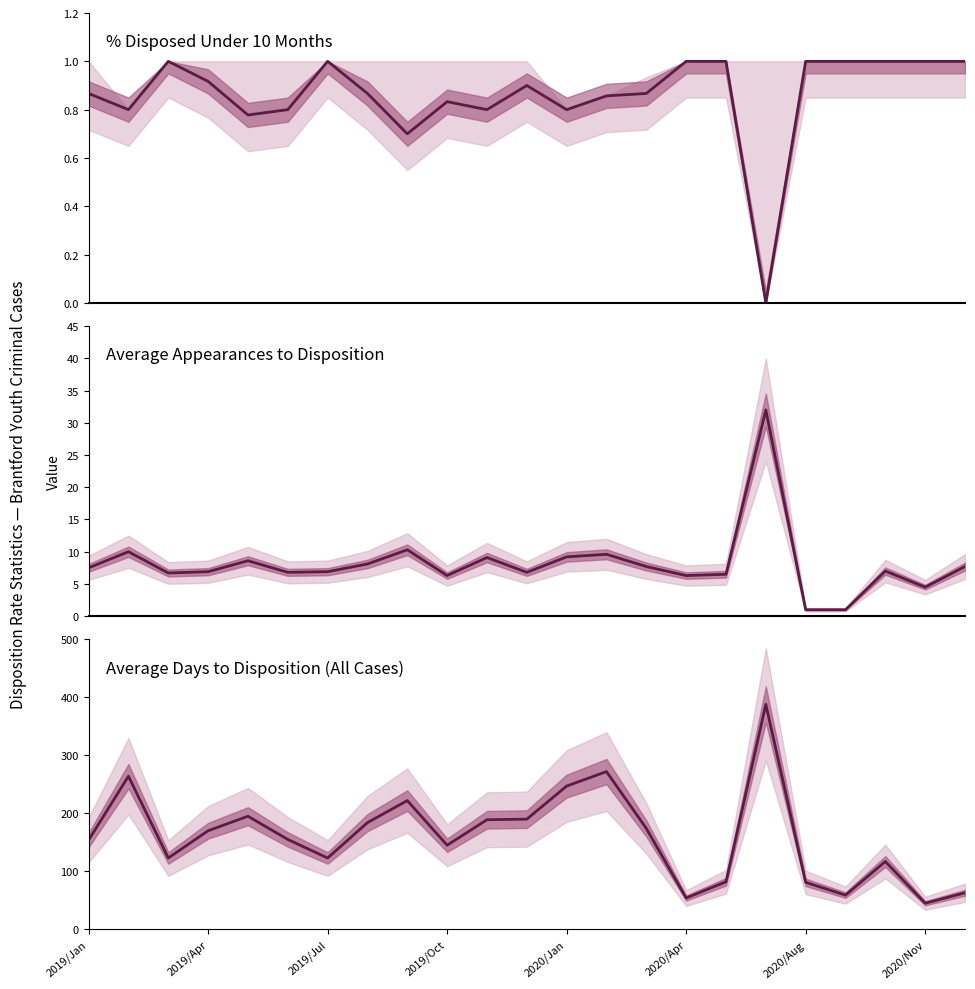

What are all the series names shown in the legend?

% Disposed Under 10 Months, Average Appearances to Disposition, Average Days to Disposition (All Cases)